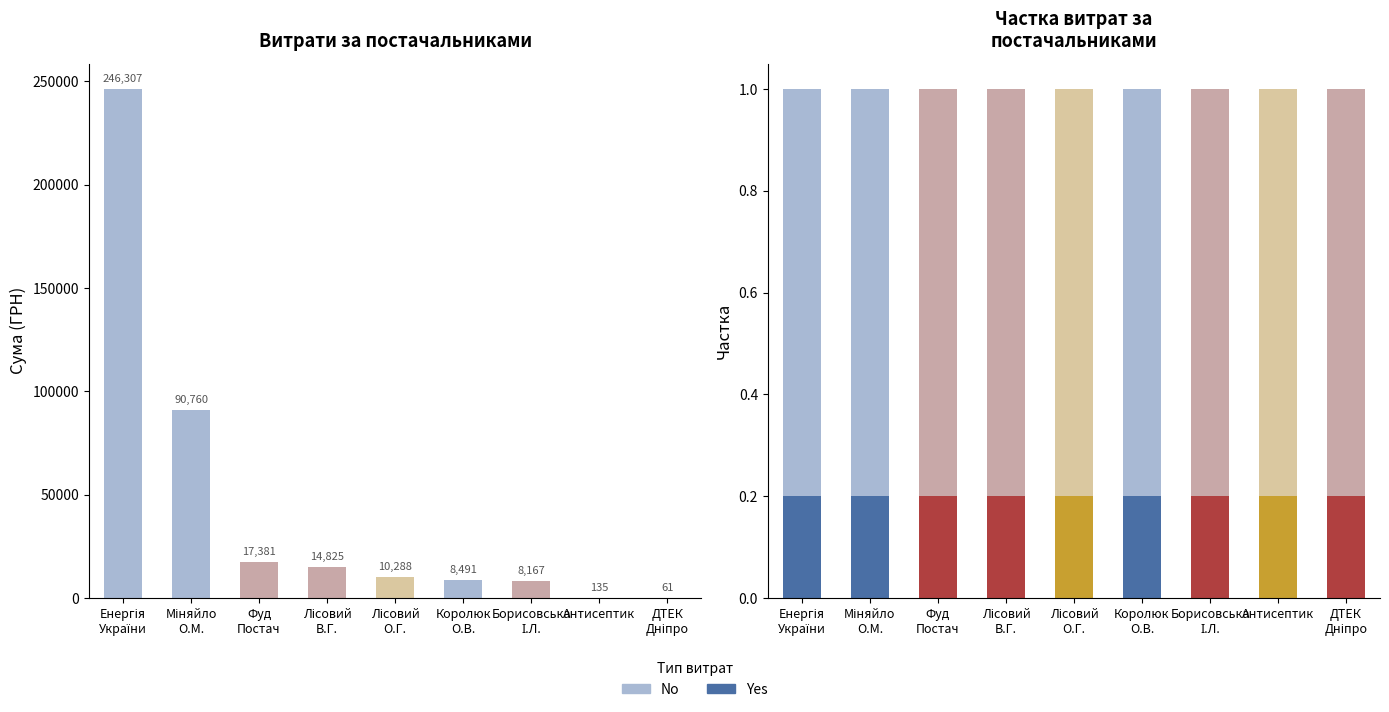

Reading left to right, extract all data points from this chart.

No: Енергія
України=1.0	Міняйло
О.М.=1.0	Фуд
Постач=1.0	Лісовий
В.Г.=1.0	Лісовий
О.Г.=1.0	Королюк
О.В.=1.0	Борисовська
І.Л.=1.0	Антисептик=1.0	ДТЕК
Дніпро=1.0
Yes: Енергія
України=0.2	Міняйло
О.М.=0.2	Фуд
Постач=0.2	Лісовий
В.Г.=0.2	Лісовий
О.Г.=0.2	Королюк
О.В.=0.2	Борисовська
І.Л.=0.2	Антисептик=0.2	ДТЕК
Дніпро=0.2